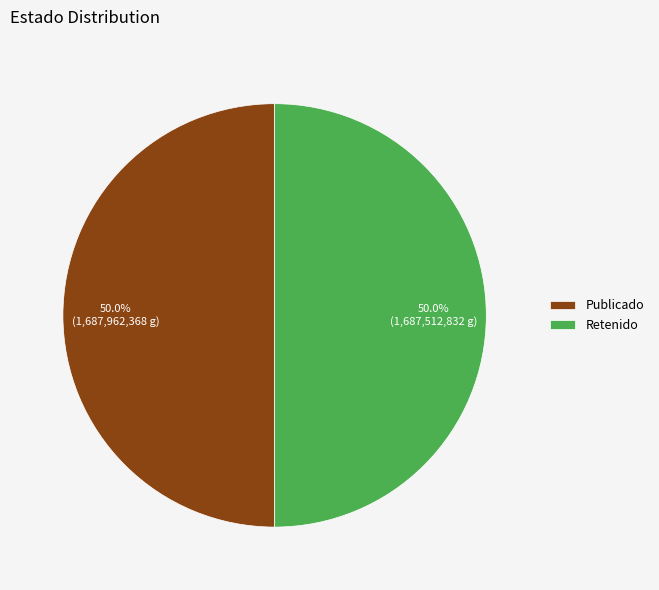

What is the ratio of the value at Publicado to the value at Retenido?

1.0